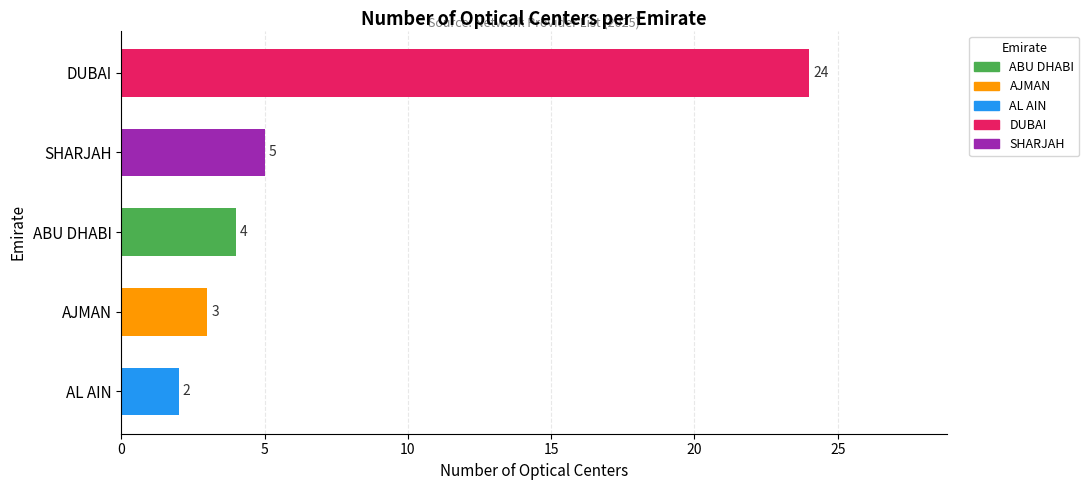

Reading bottom to top, list all the values displayed in this chart.

2	3	4	5	24